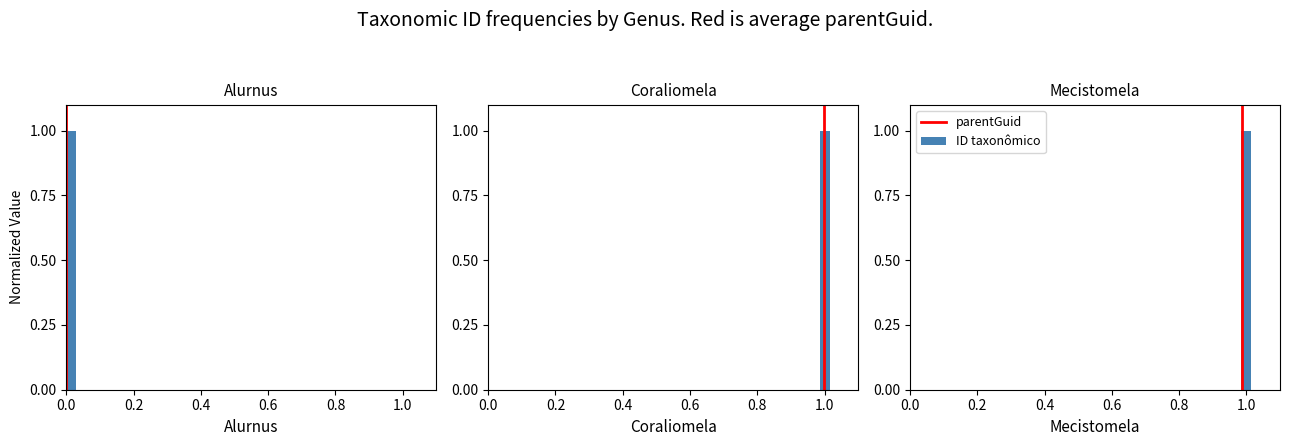

What is the value of the 2nd bar from the left?

1